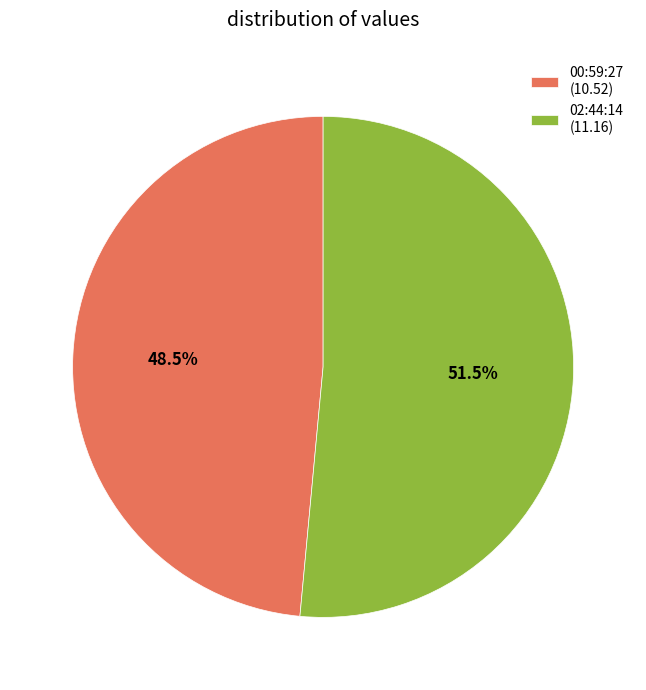

What is the majority slice?

02:44:14 (11.16)